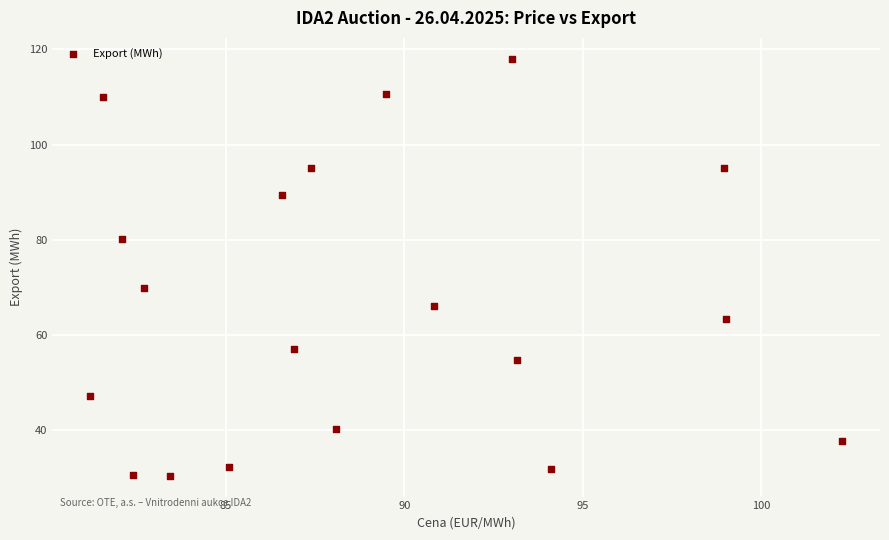

What Y value in the scatter plot is closest to 74?

69.9